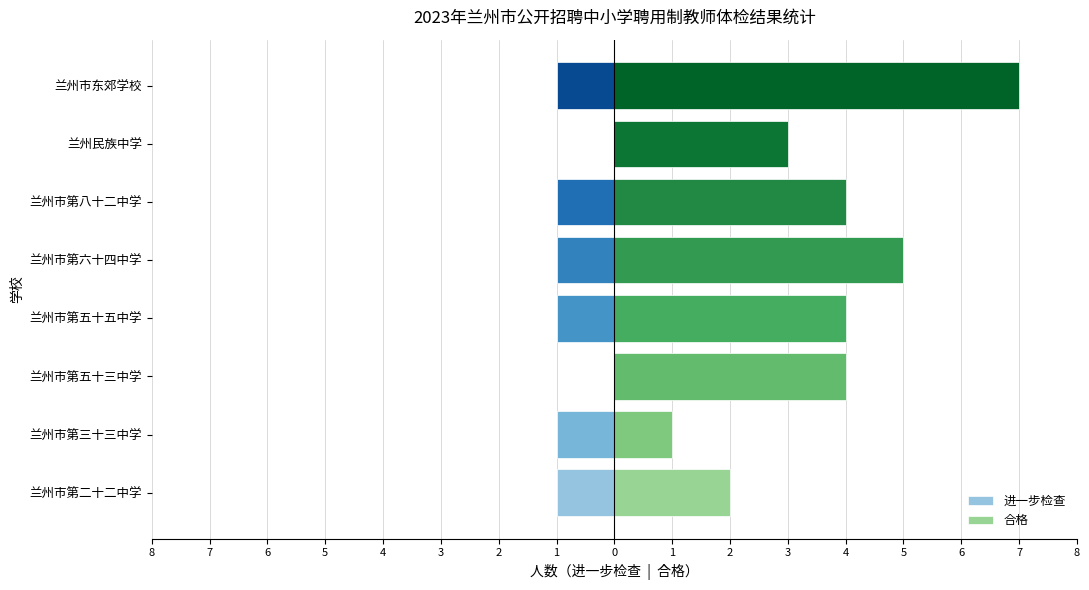

Which has a higher value, 5 or 6?

6